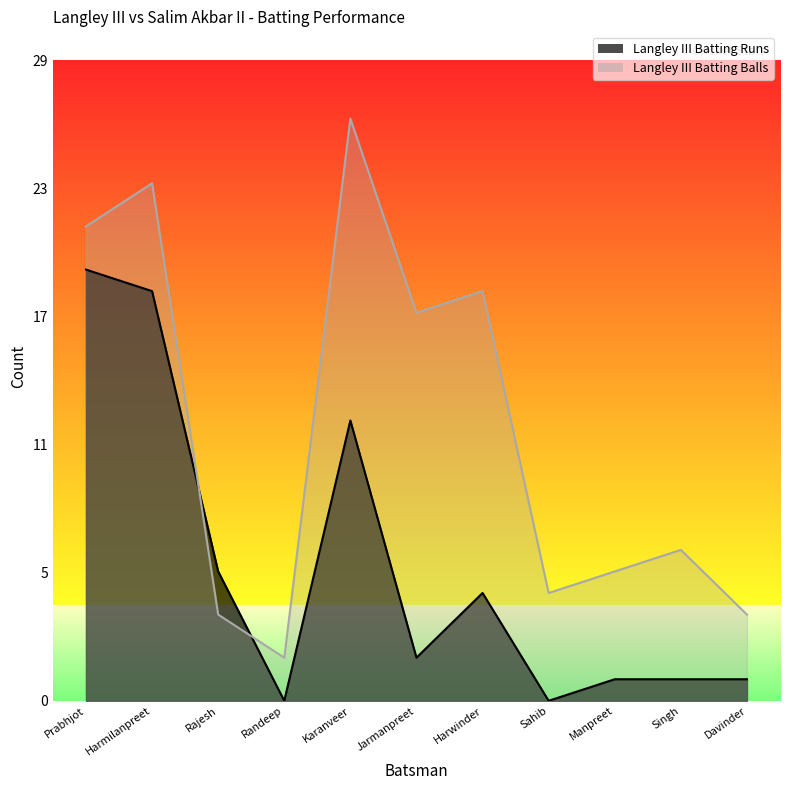

True or false: Langley III Batting Balls and Langley III Batting Runs intersect in this chart.

True